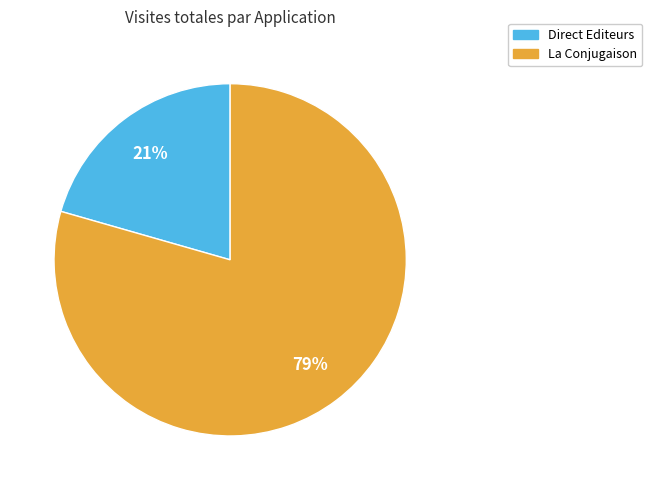

Count the number of slices in the pie.

2